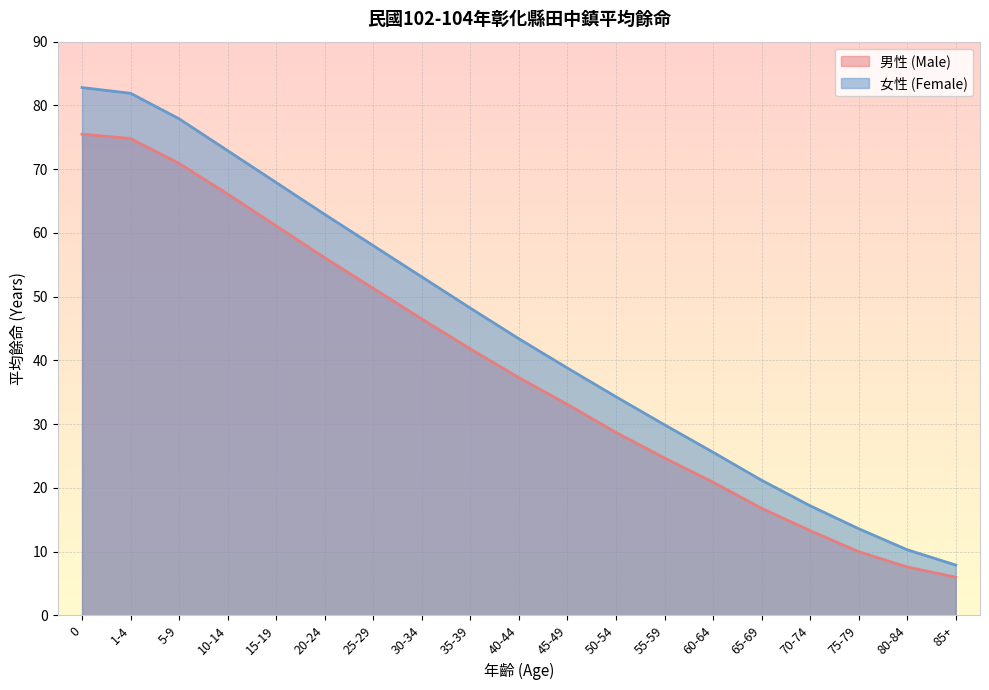

Does the chart display data point markers on the line(s)?

No